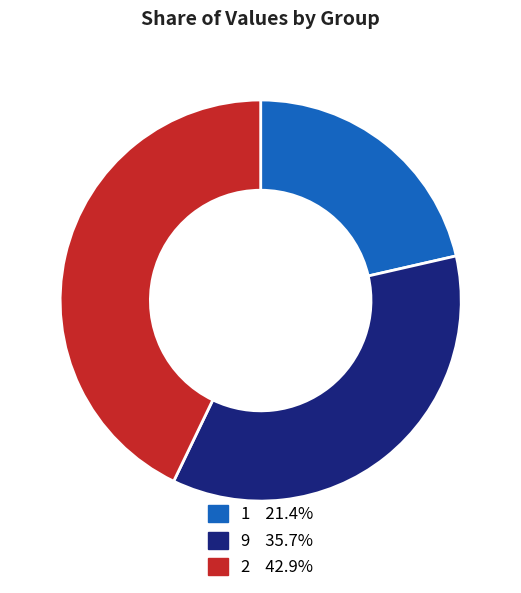

Is there any slice that represents more than half of the pie?

No